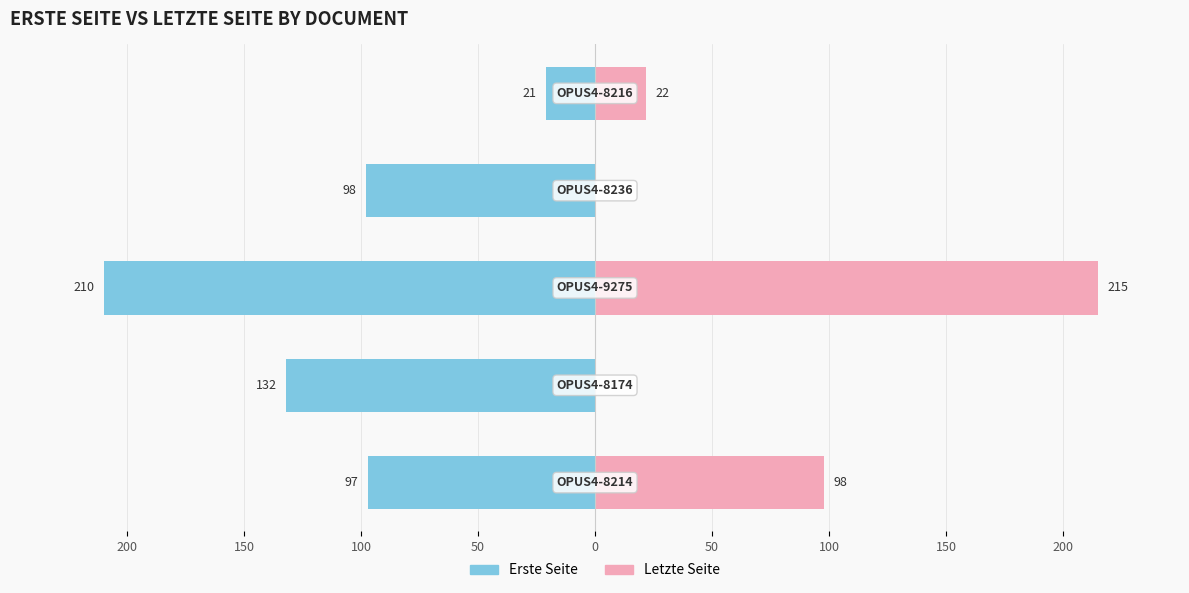

Reading left to right, extract all data points from this chart.

Erste Seite: 200=-97	150=-132	100=-210	50=-98	0=-21
Letzte Seite: 200=98	150=0	100=215	50=0	0=22